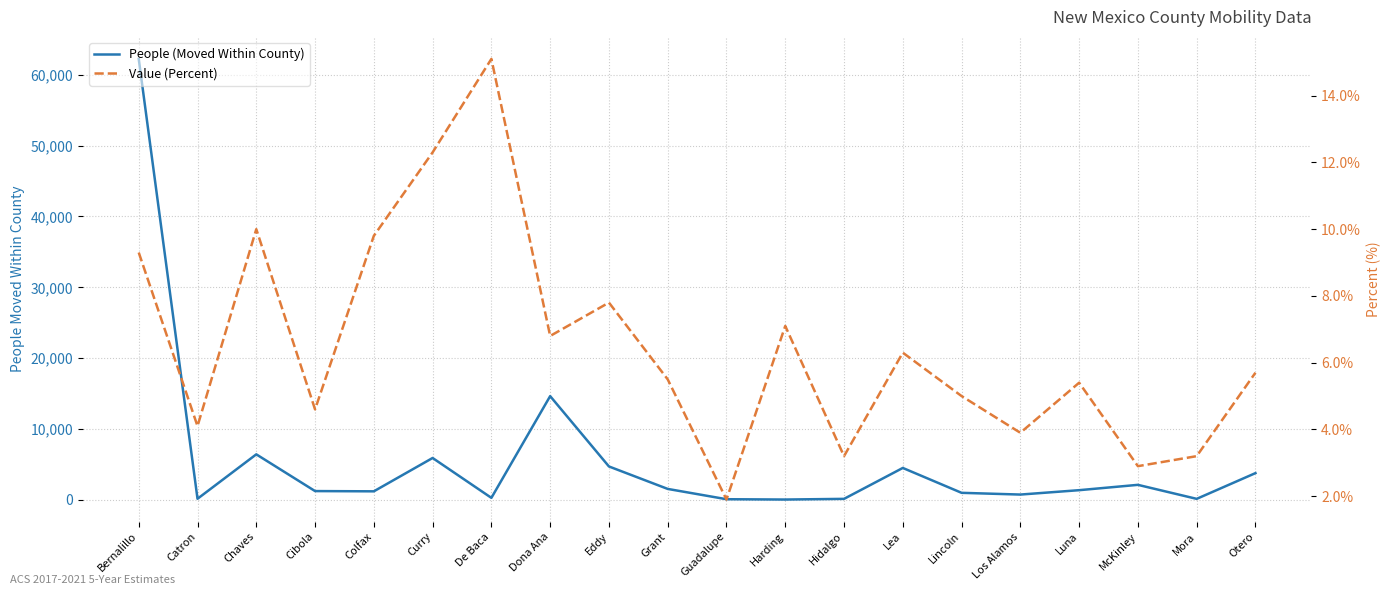

Reading left to right, transcribe all the data shown in this chart.

People (Moved Within County): 62245.0	148.0	6419.0	1233.0	1198.0	5905.0	276.0	14638.0	4709.0	1538.0	84.0	38.0	134.0	4499.0	987.0	741.0	1360.0	2113.0	135.0	3768.0
Value (Percent): 9.3	4.1	10.0	4.6	9.8	12.3	15.1	6.8	7.8	5.5	1.9	7.1	3.2	6.3	5.0	3.9	5.4	2.9	3.2	5.7